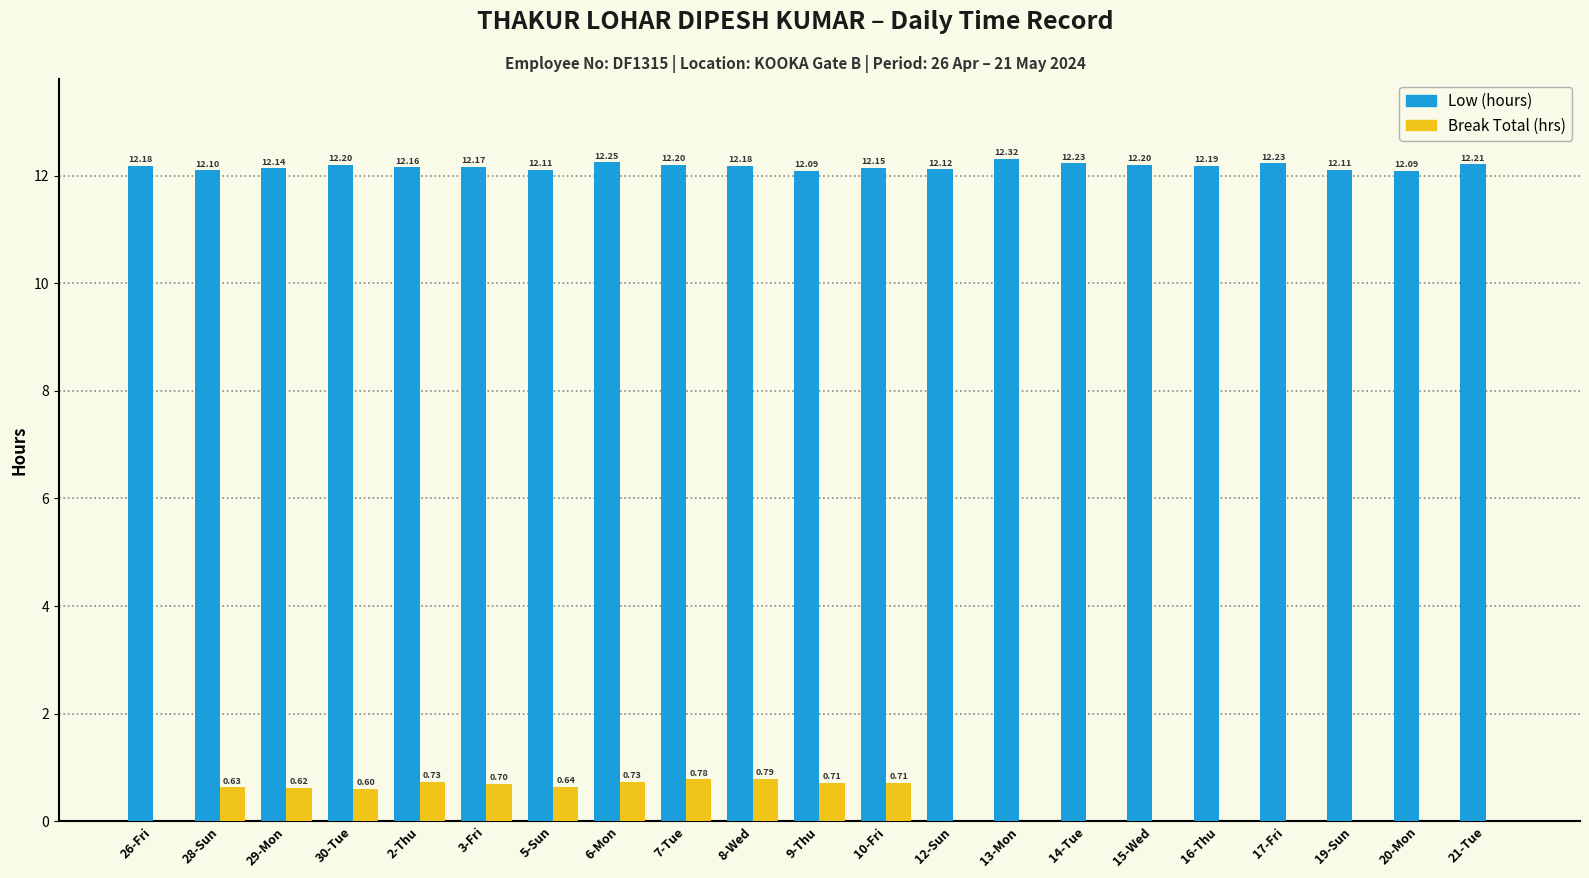

What is the difference between the Break Total (hrs) values at 21-Tue and 6-Mon?

0.7